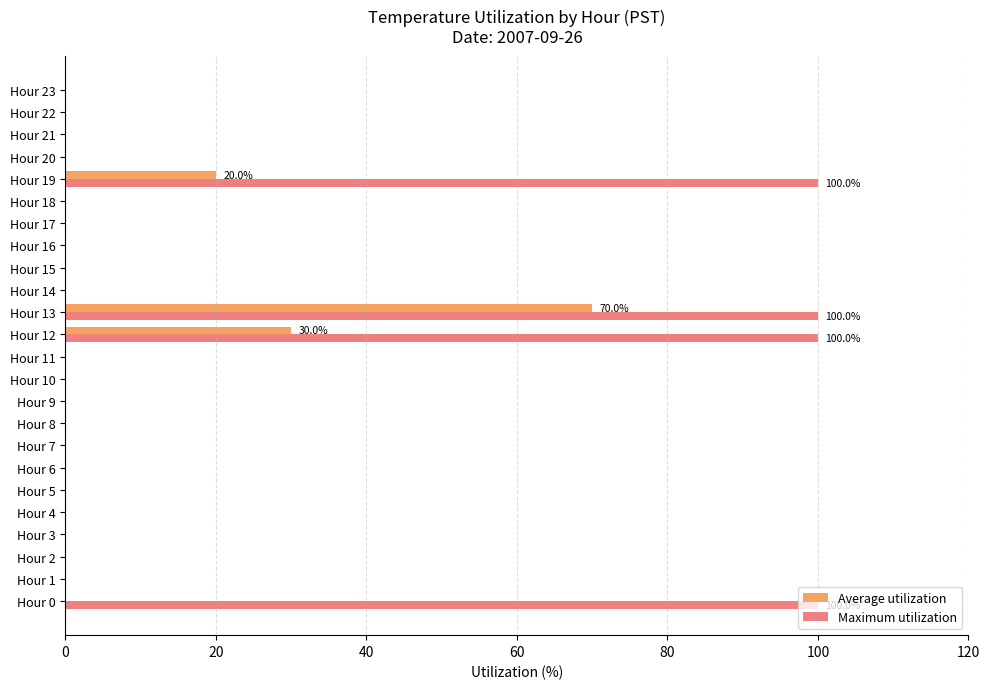

At which category is the sum across all series the highest?

Hour 13